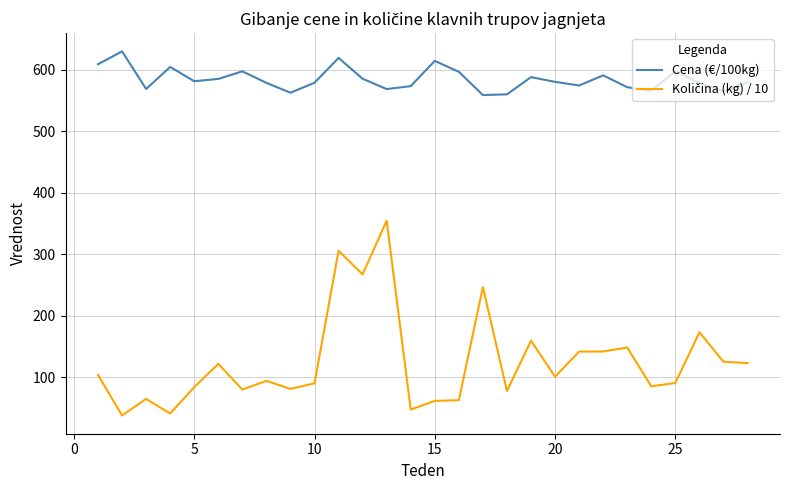

What is the maximum value shown in the chart?

630.0